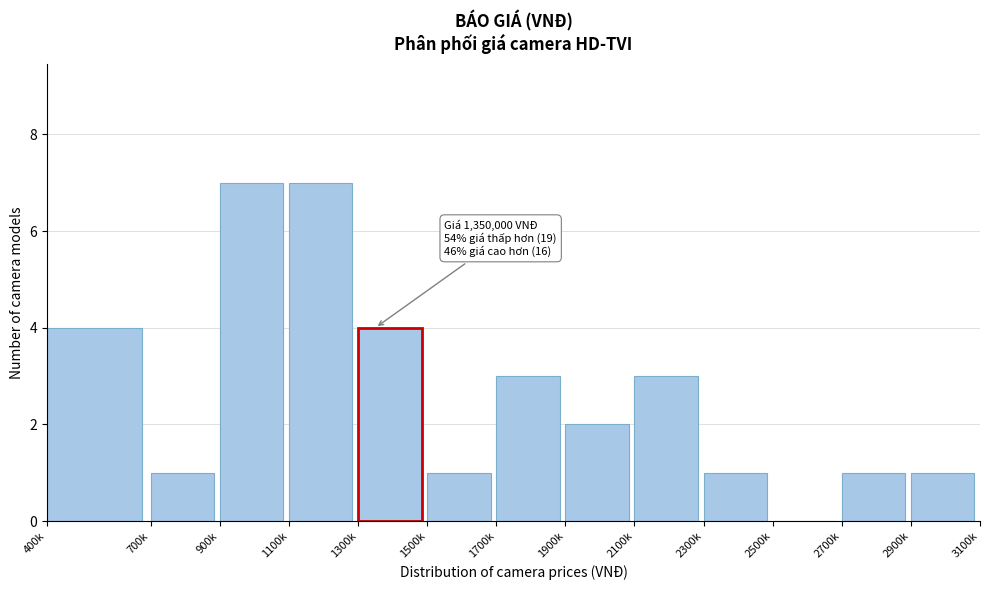

Reading right to left, list all the values displayed in this chart.

2900k=1	2700k=1	2500k=0	2300k=1	2100k=3	1900k=2	1700k=3	1500k=1	1300k=4	1100k=7	900k=7	700k=1	400k=4